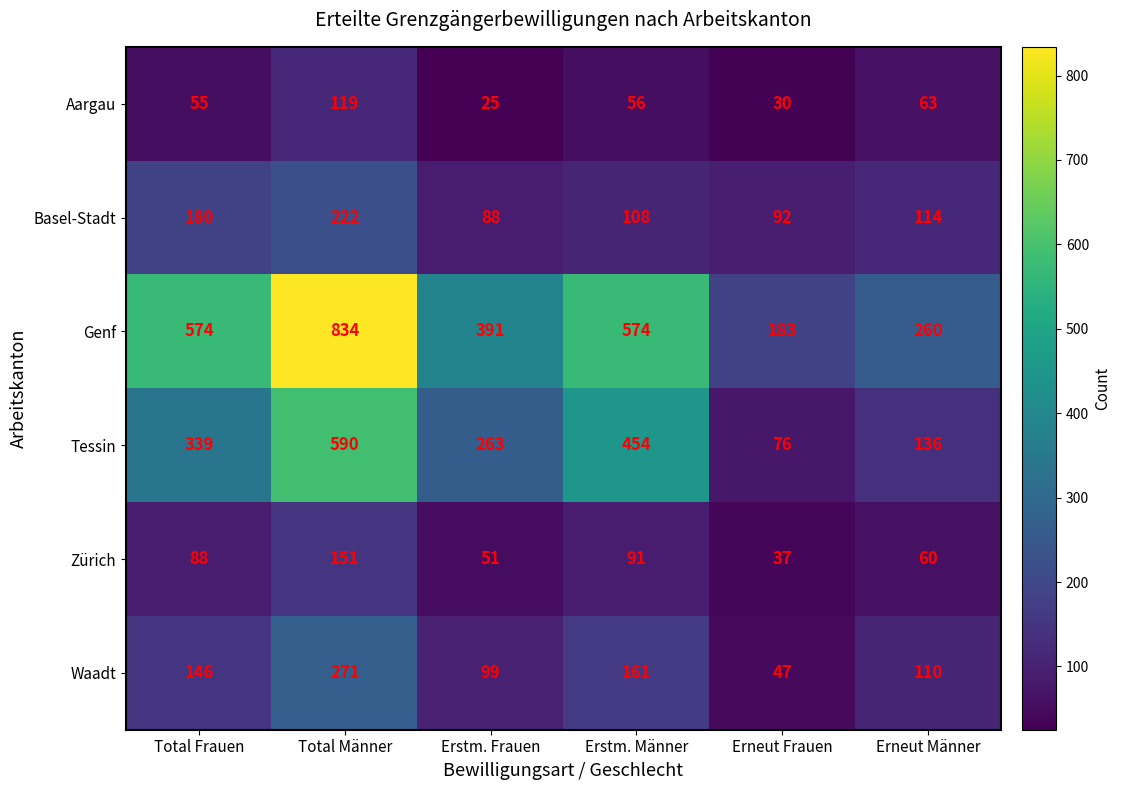

Rank the series at Erstm. Frauen from lowest to highest value.

Aargau, Zürich, Basel-Stadt, Waadt, Tessin, Genf